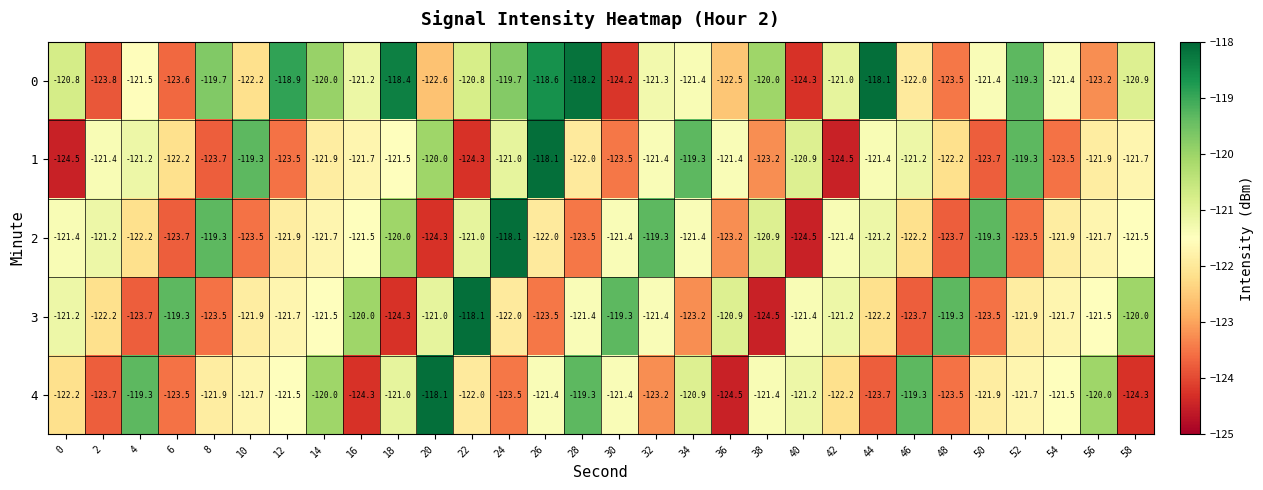

How many series are shown in this chart?

5